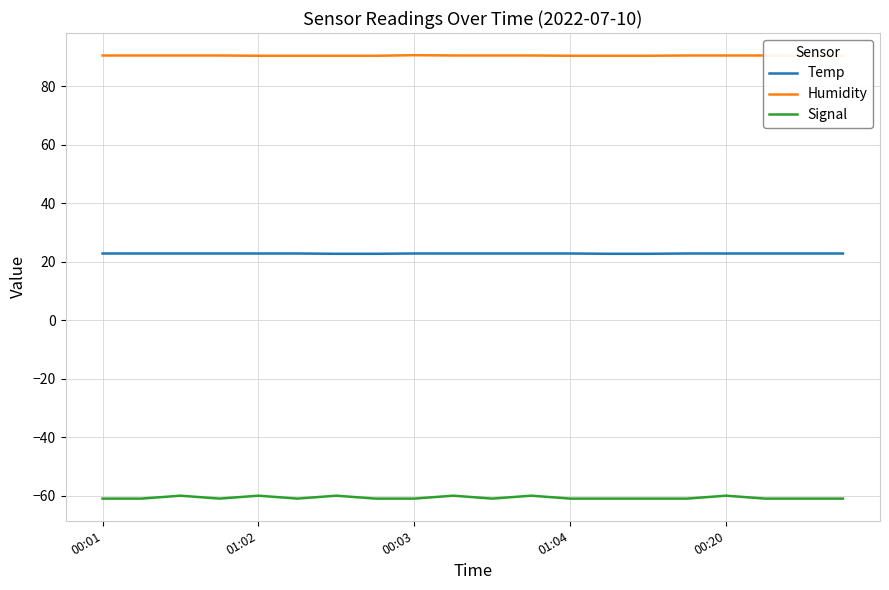

What are all the series names shown in the legend?

Temp, Humidity, Signal